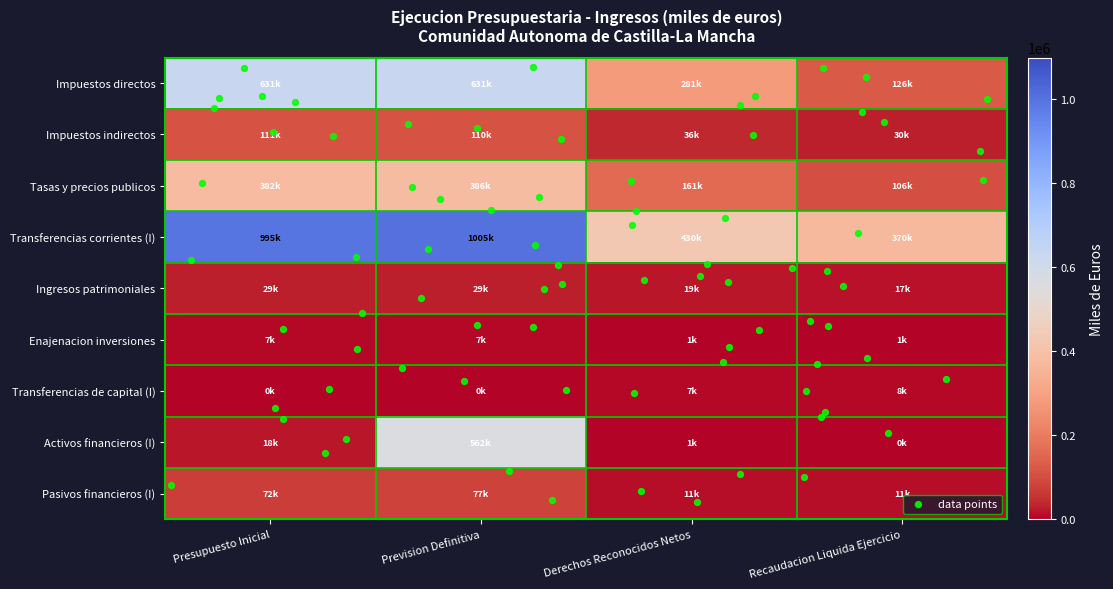

What is the sum of the Transferencias de capital (I) values at Prevision Definitiva and Recaudacion Liquida Ejercicio?

8289.1